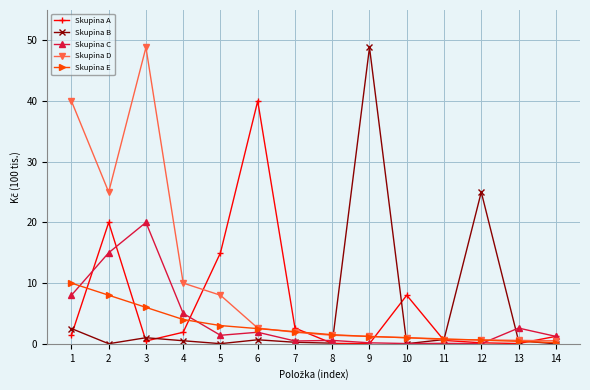

Which series changed the most between 1 and 12?

Skupina D